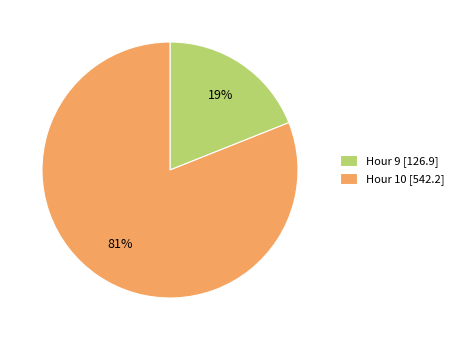

To the nearest percent, what portion does Hour 10 [542.2] represent?

81%